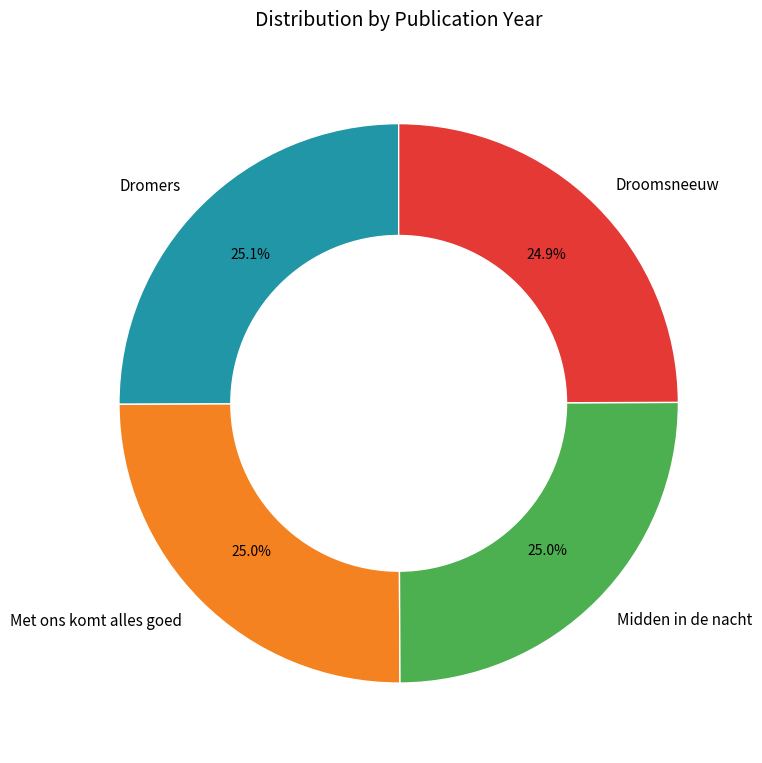

What is the total percentage of Met ons komt alles goed and Midden in de nacht?

50.0%